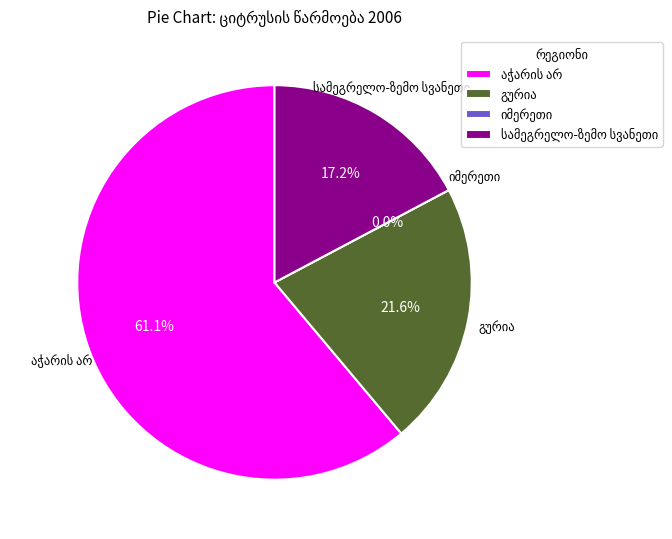

Between სამეგრელო-ზემო სვანეთი and აჭარის არ, which is larger?

აჭარის არ